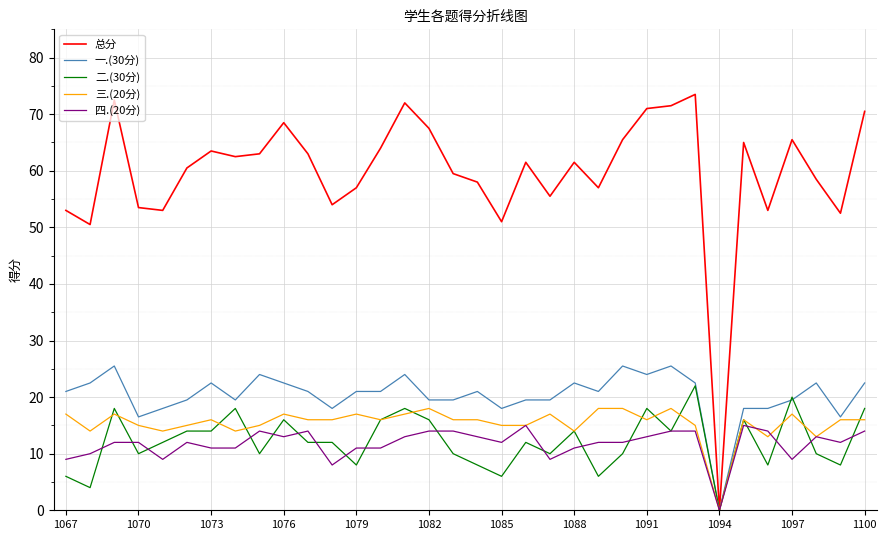

What is the maximum value for 二.(30分)?

22.0